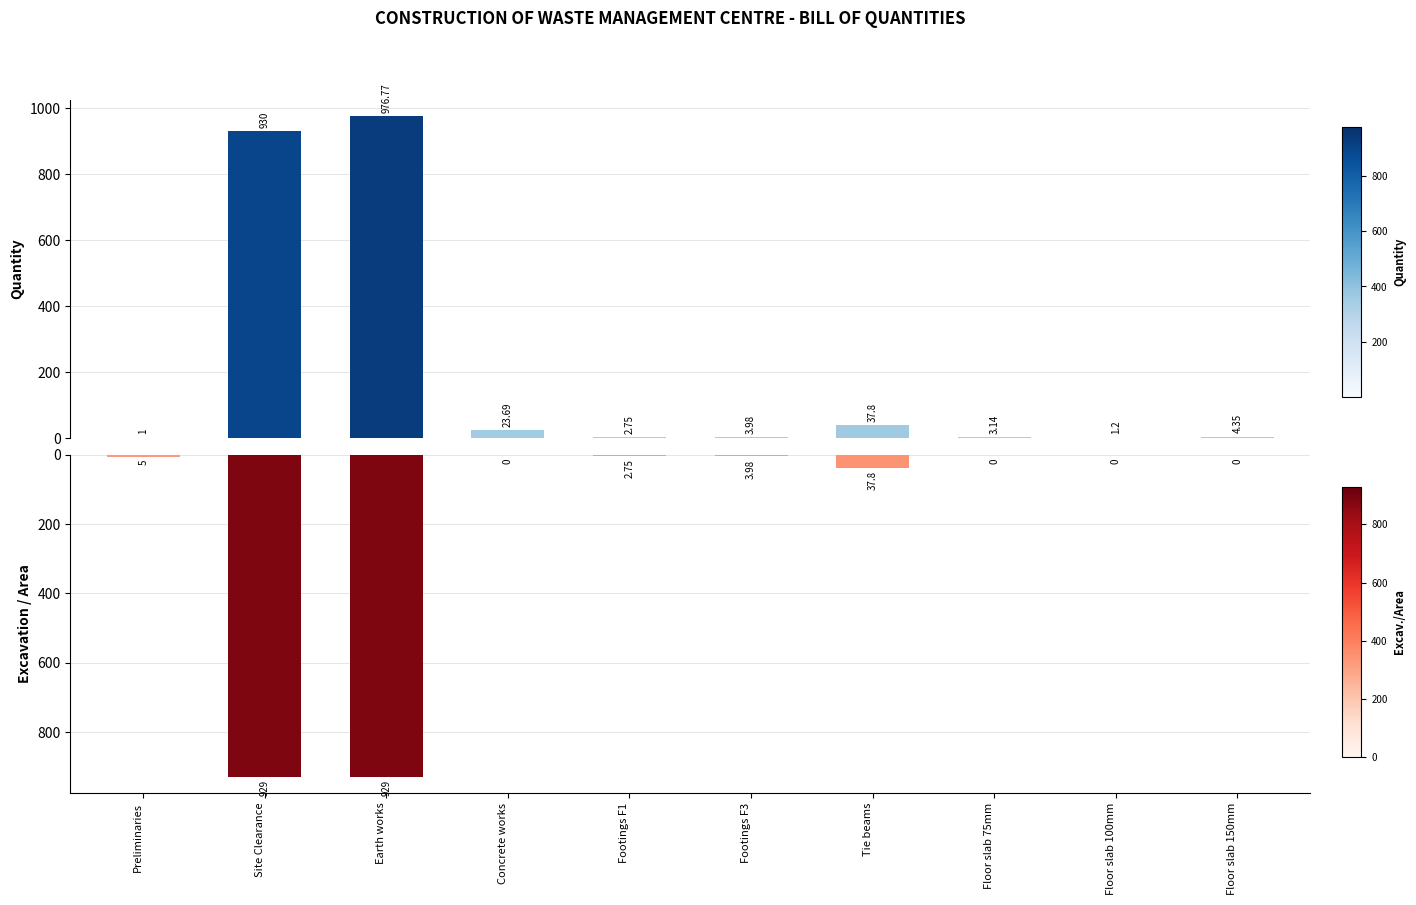

Rank the series by their maximum value, from highest to lowest.

Quantity, Excavation / Area